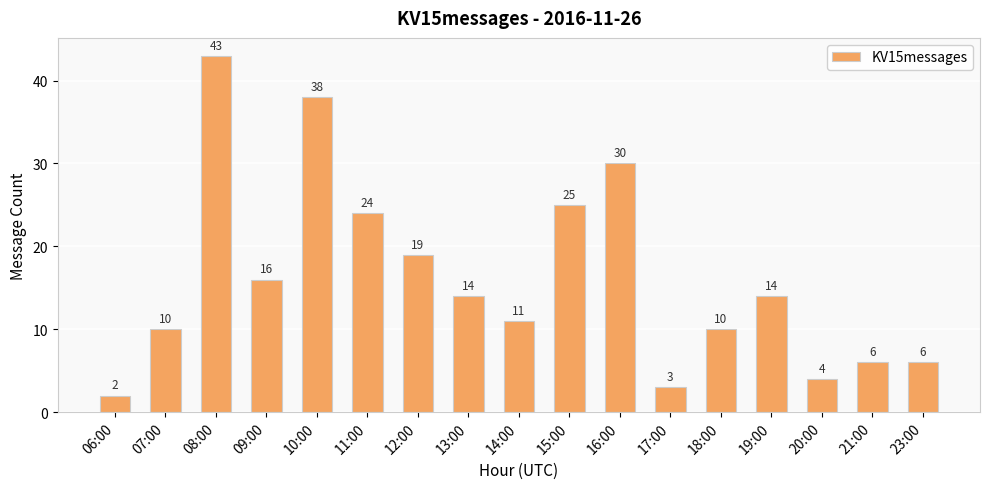

Which category has the highest value across all series?

08:00